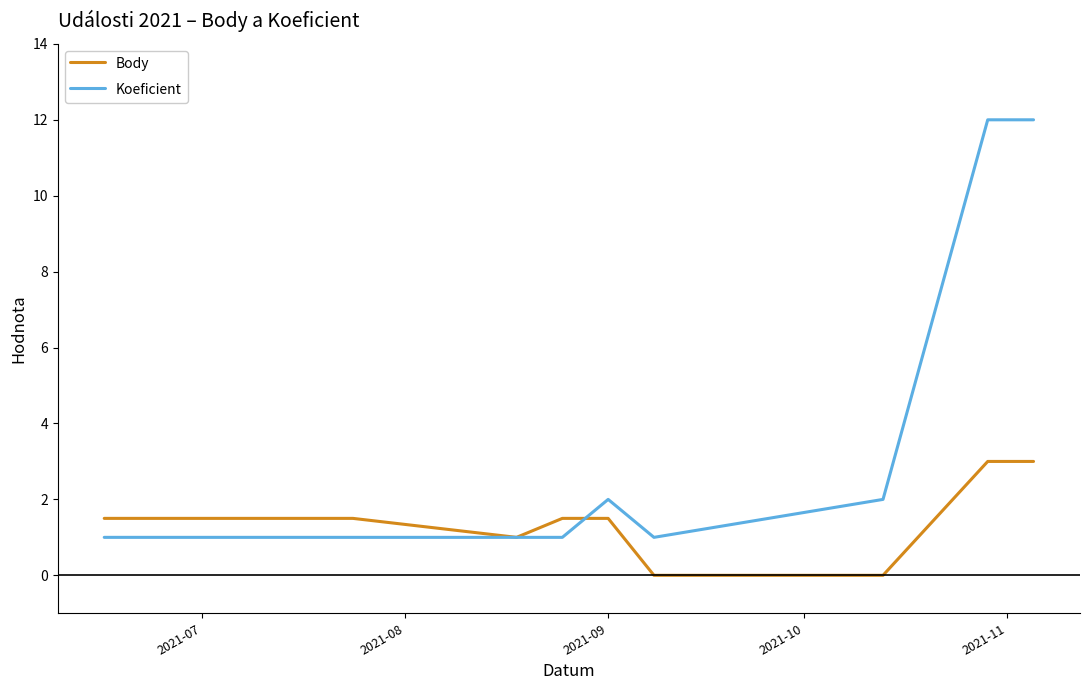

True or false: Koeficient and Body intersect in this chart.

True